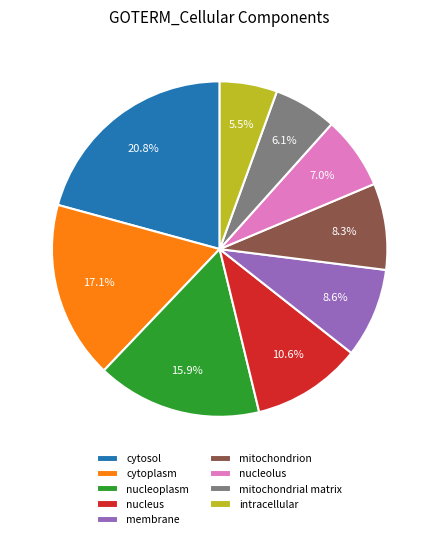

To the nearest percent, what percentage of the pie is mitochondrial matrix?

6%